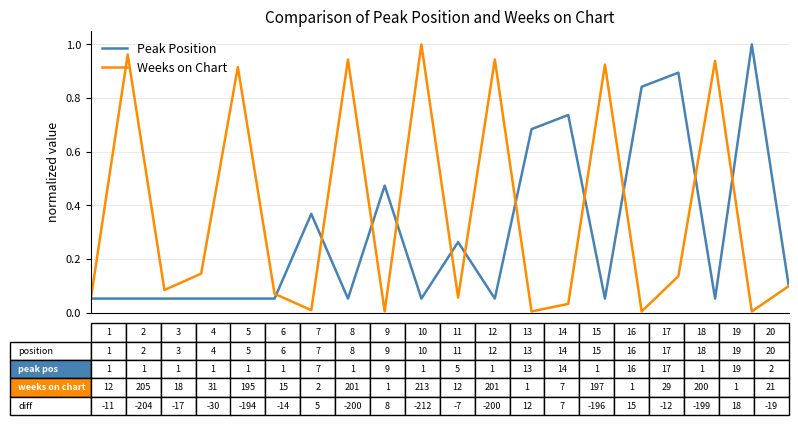

Which series has the largest range (max minus min)?

Weeks on Chart